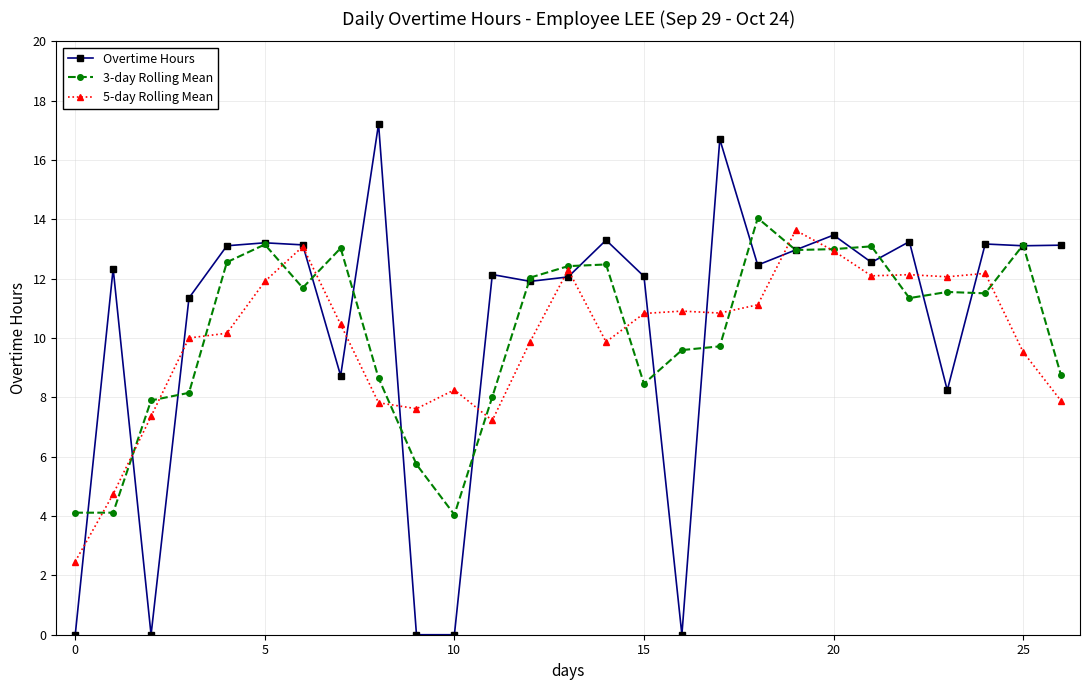

After their last crossing, which series has the higher values: 3-day Rolling Mean or Overtime Hours?

Overtime Hours